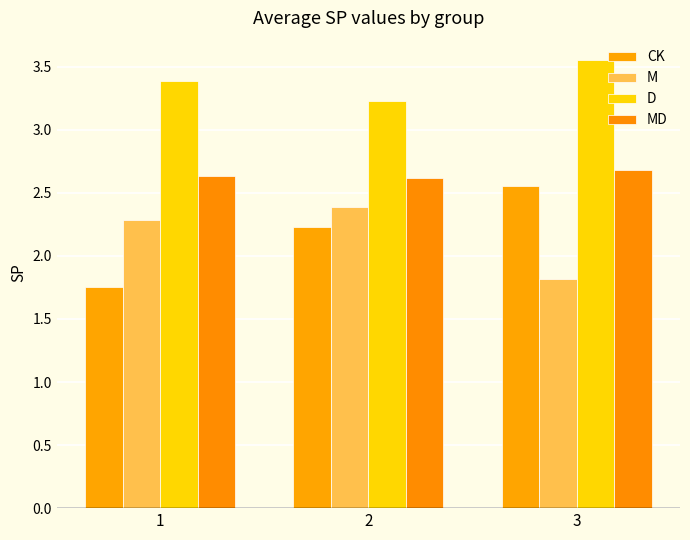

What is the highest value of the D series?

3.6